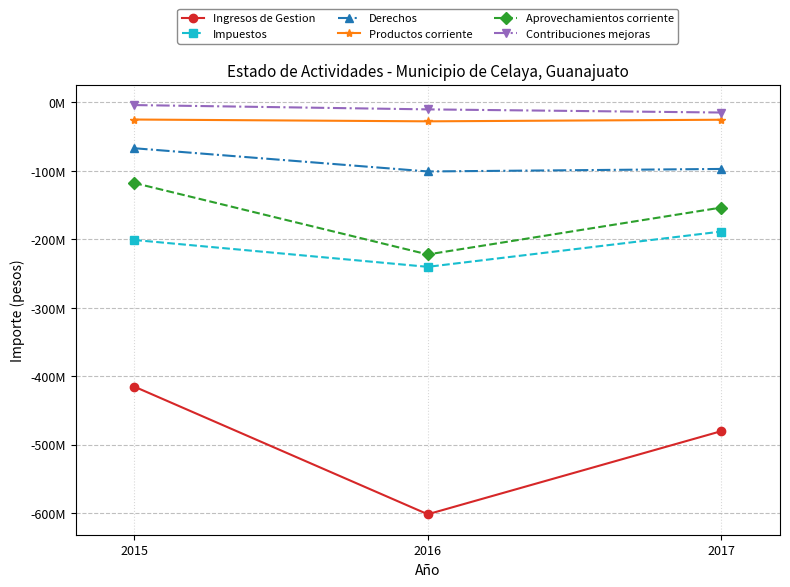

List the series in order of their peak value, lowest first.

Ingresos de Gestion, Impuestos, Aprovechamientos corriente, Derechos, Productos corriente, Contribuciones mejoras